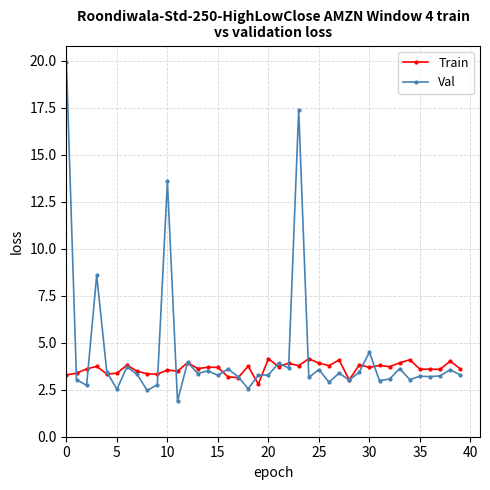

True or false: Val has more than 1 interior local peaks.

True